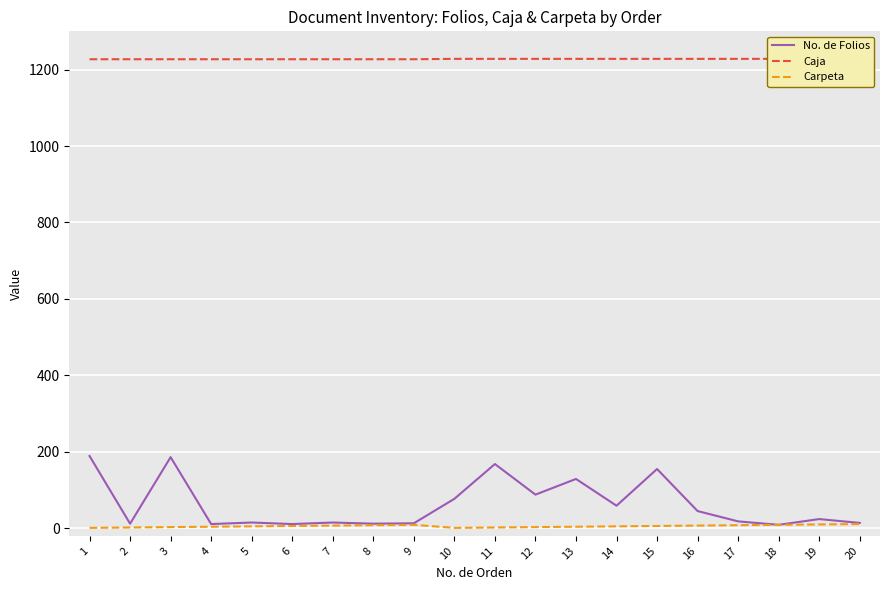

Is the value of Carpeta at 3 greater than the value of Caja at 20?

No